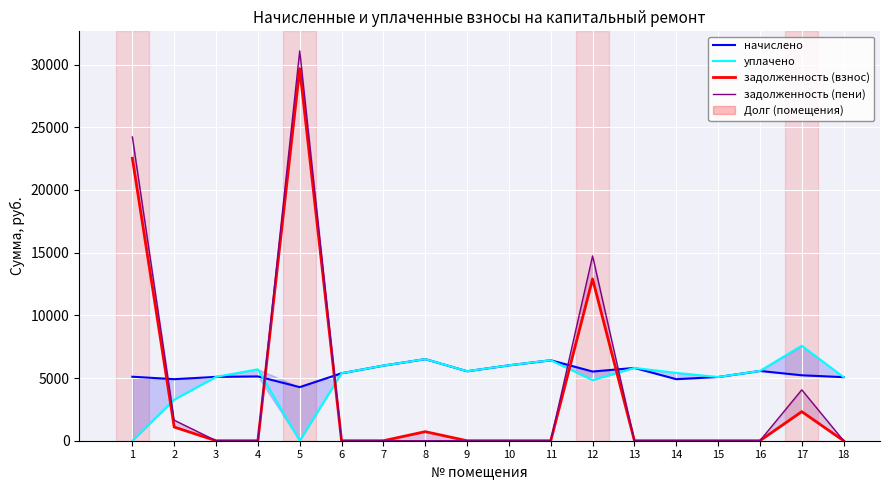

How many interior local peaks does the уплачено series have?

5